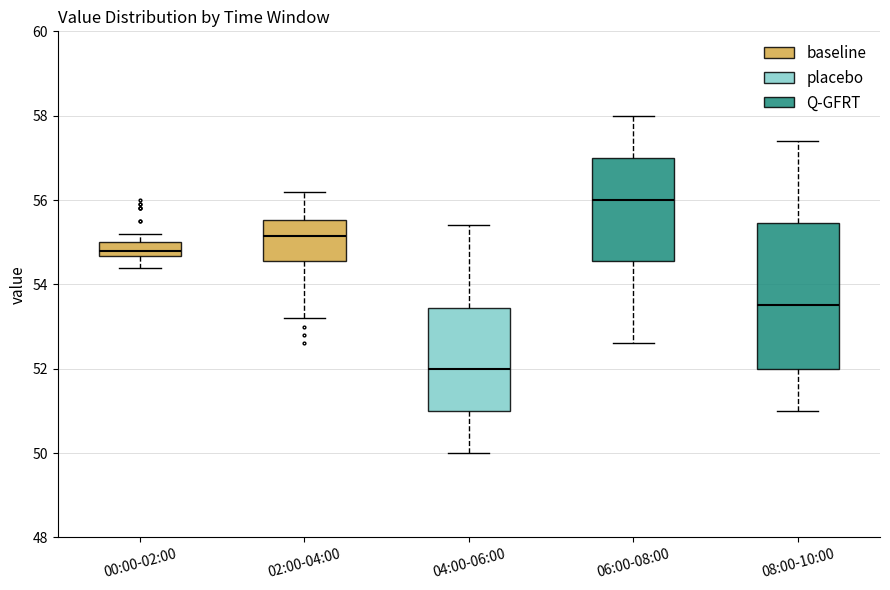

Reading left to right, read every box against the y-axis: the position of its median line, the range the box covers, and the ends of its whiskers. The values are not printed on the chart, so give them approximately, as read against the axis.

00:00-02:00: median 54.8, box 54.6 to 55.0, whiskers 54.4 to 55.2
02:00-04:00: median 55.2, box 54.6 to 55.6, whiskers 53.2 to 56.2
04:00-06:00: median 52.0, box 51.0 to 53.4, whiskers 50.0 to 55.4
06:00-08:00: median 56.0, box 54.6 to 57.0, whiskers 52.6 to 58.0
08:00-10:00: median 53.6, box 52.0 to 55.4, whiskers 51.0 to 57.4